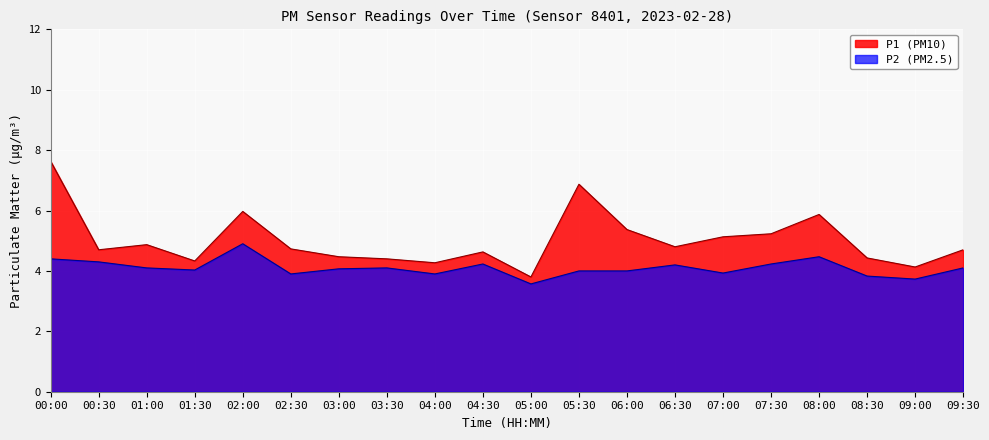

What is the difference between the second highest and minimum values in the P2 series?

0.9